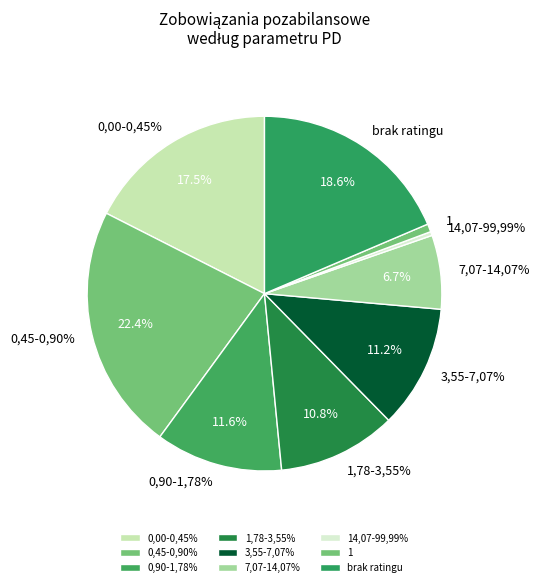

To the nearest percent, what portion does 3,55-7,07% represent?

11%